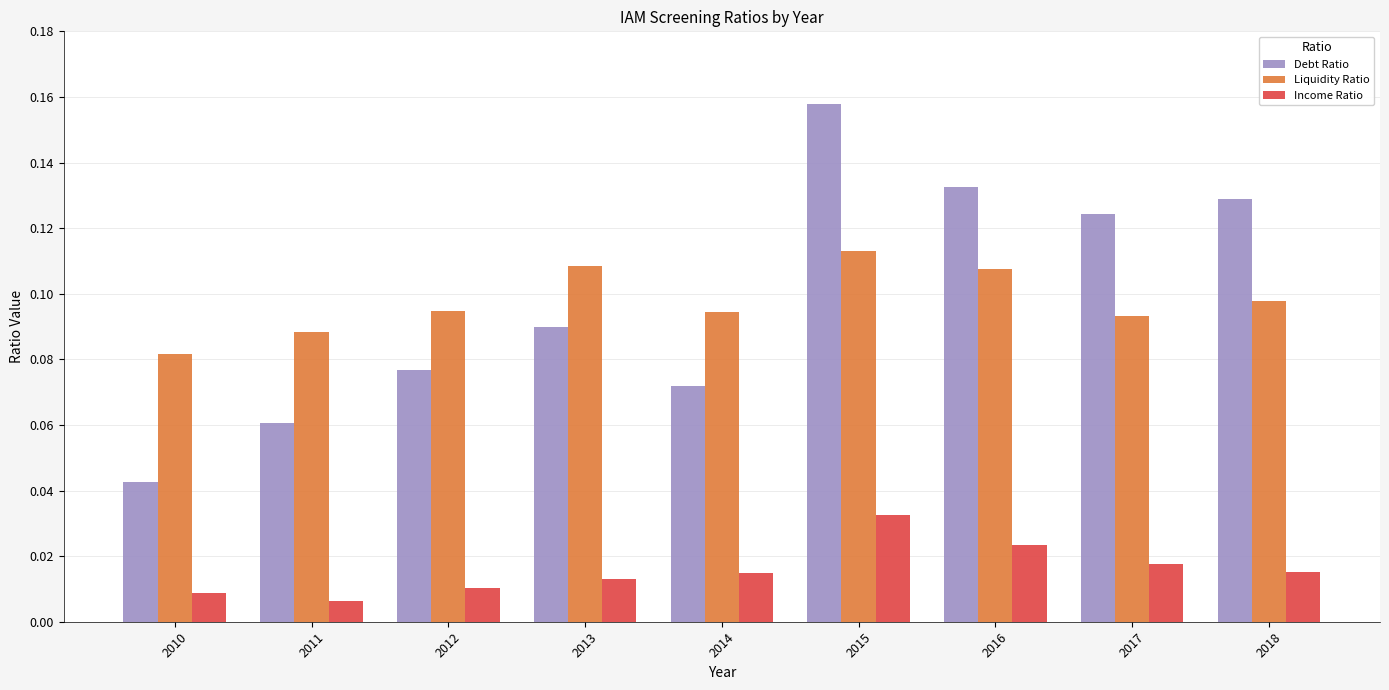

Are the bars grouped side by side (vs. stacked)?

Yes